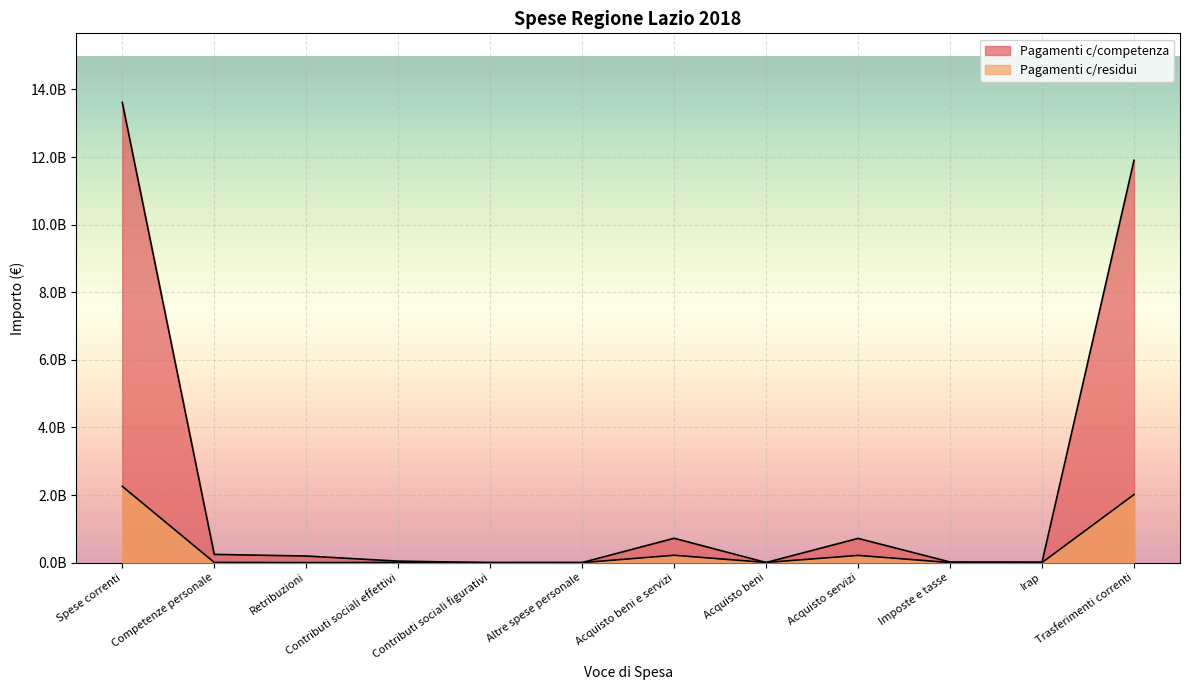

Which has a higher value, Altre spese personale or Spese correnti?

Spese correnti